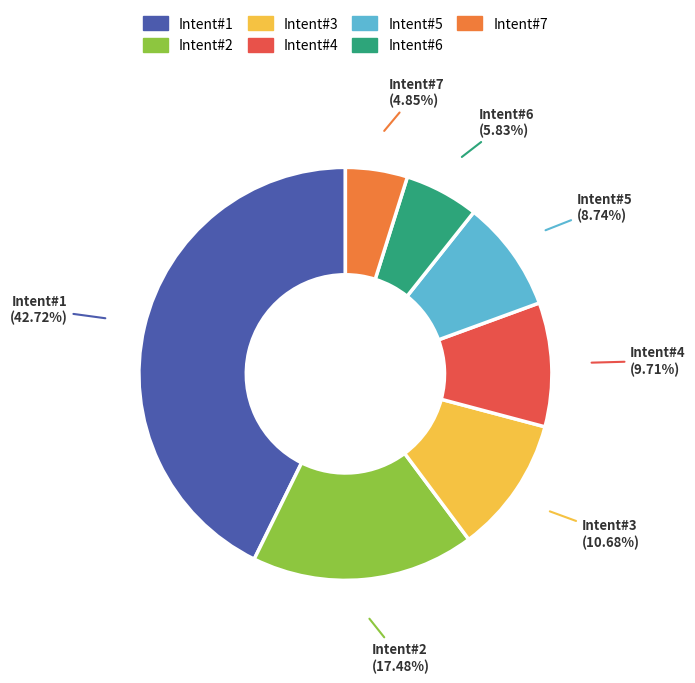

Is there a majority slice in this chart?

No